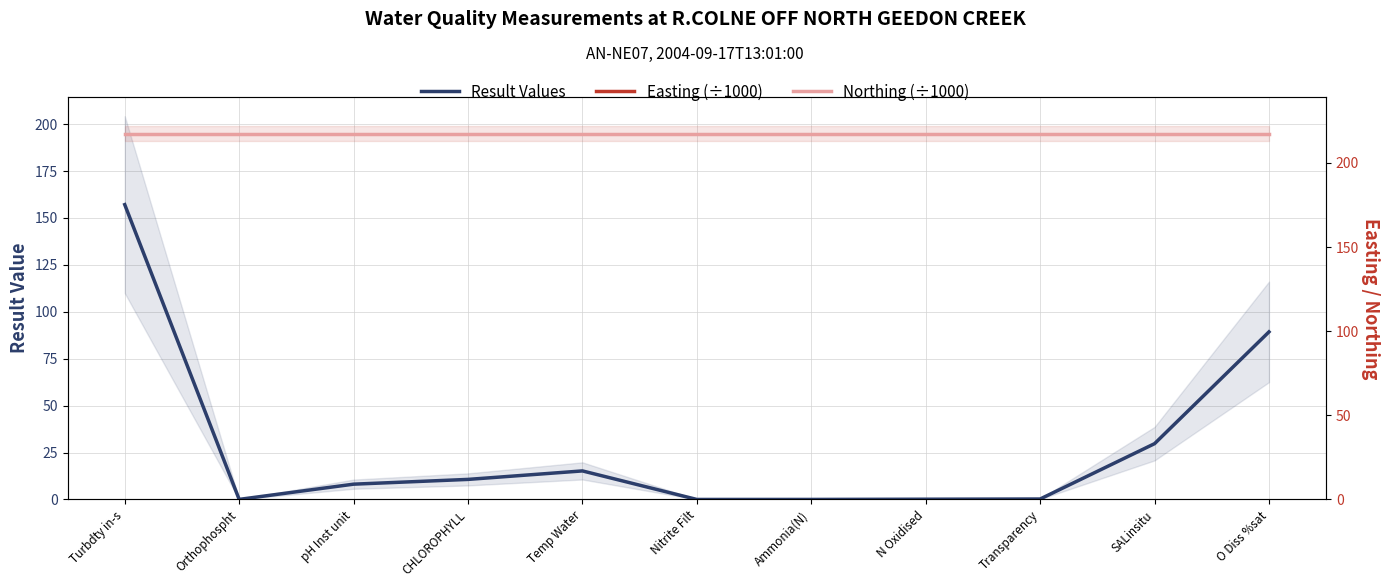

What is the difference between the Result Values values at Orthophospht and O Diss %sat?

89.3